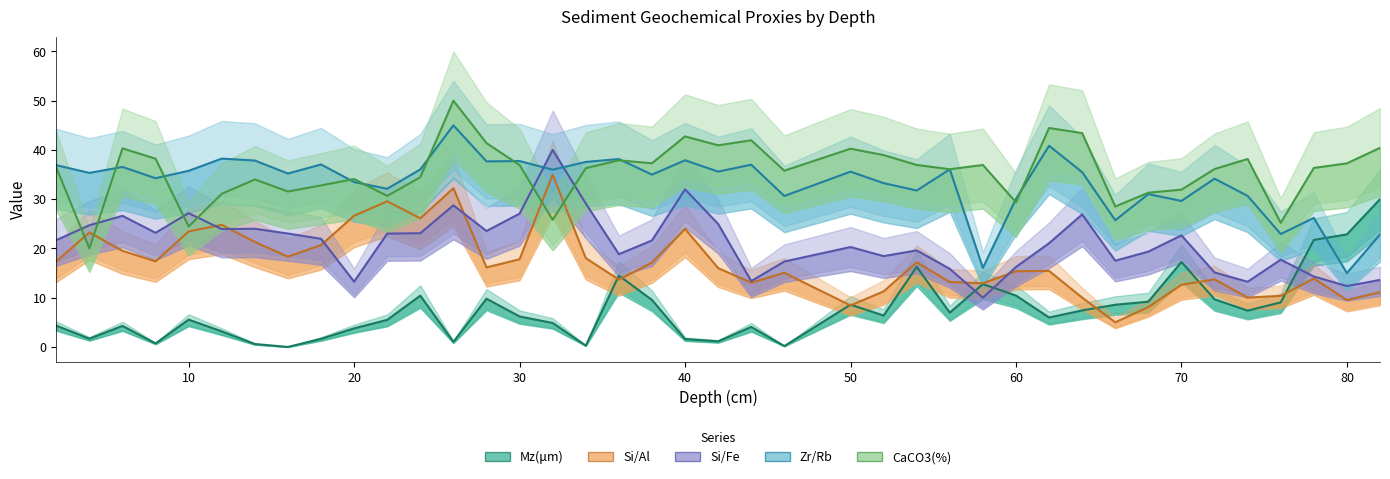

What is the maximum value shown in the chart?

50.0